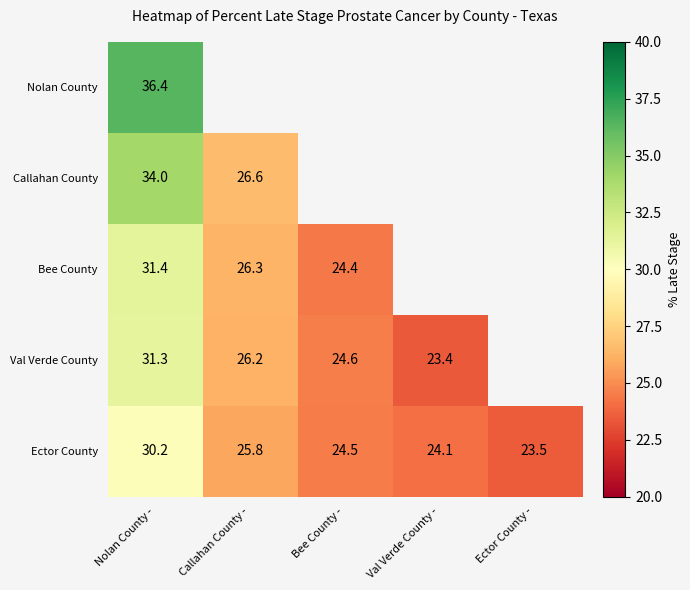

Is it true that Ector County equals 30.2 at Nolan County -?

True